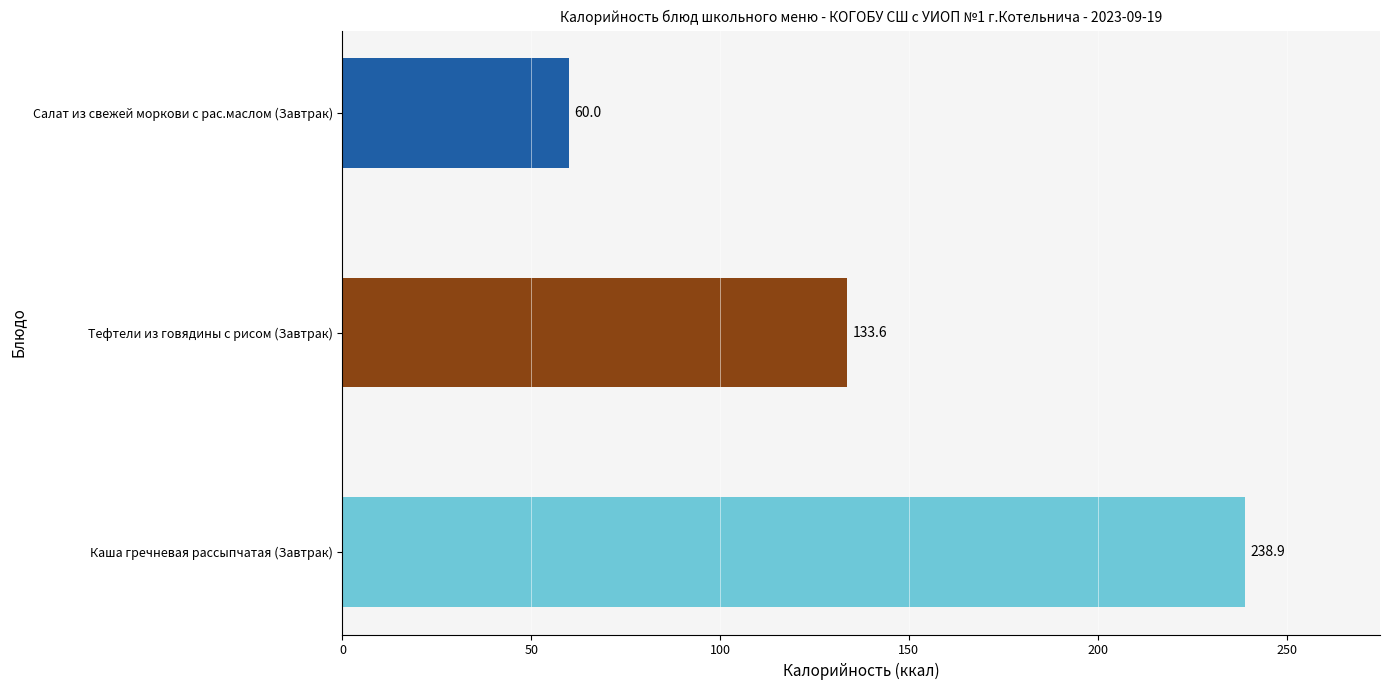

Where is the data nearest to the value 149?

Тефтели из говядины с рисом (Завтрак)